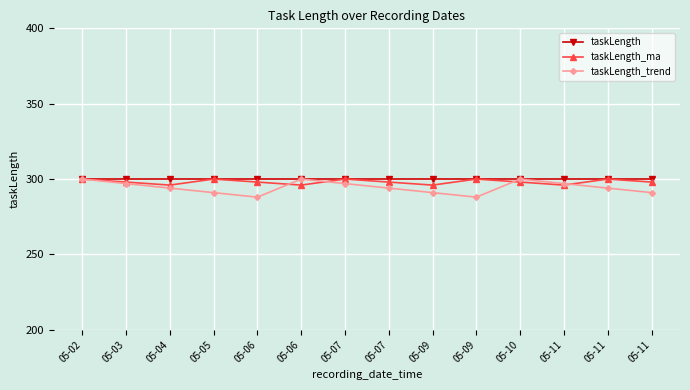

True or false: taskLength and taskLength_trend intersect in this chart.

False